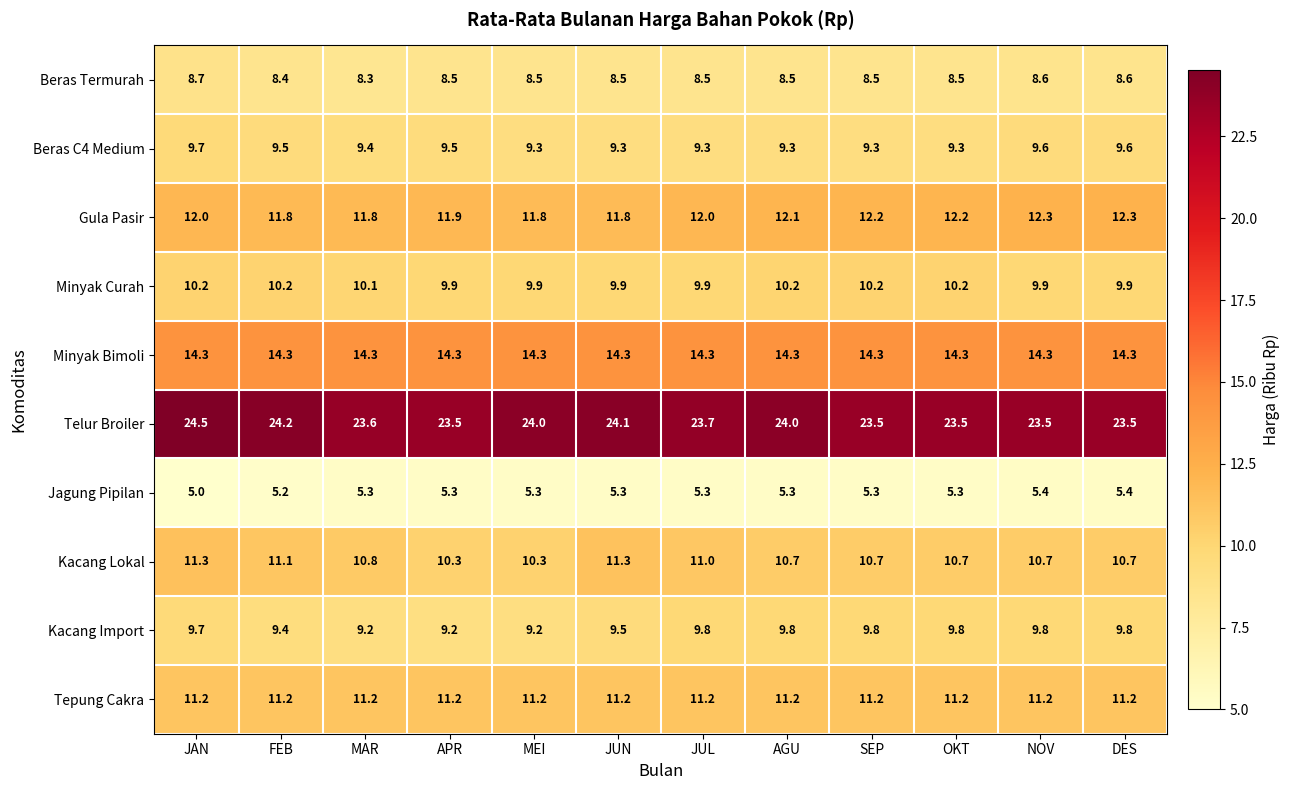

Between FEB and OKT, which series saw the biggest shift?

Telur Broiler